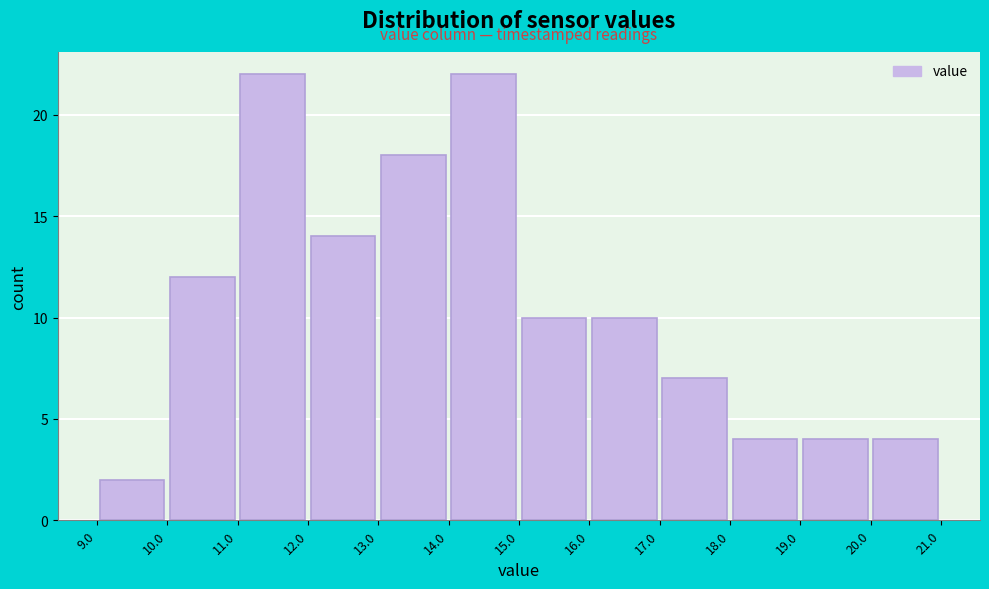

How tall is the bar that spans 11.0 to 12.0 on the x-axis? The values are not printed on the chart, so give them approximately, as read against the axis.

22